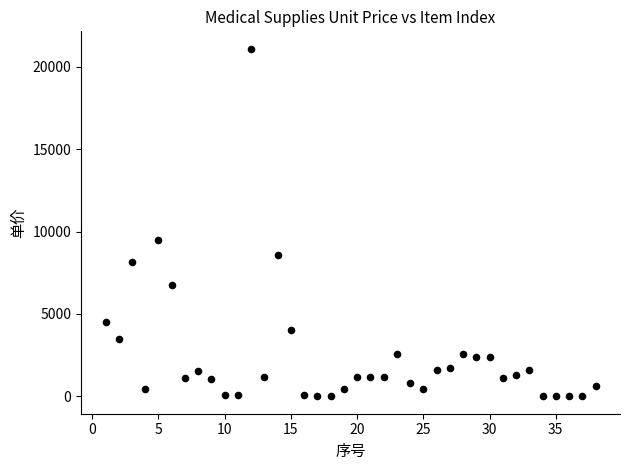

What is the range of X values (max minus min)?

37.0